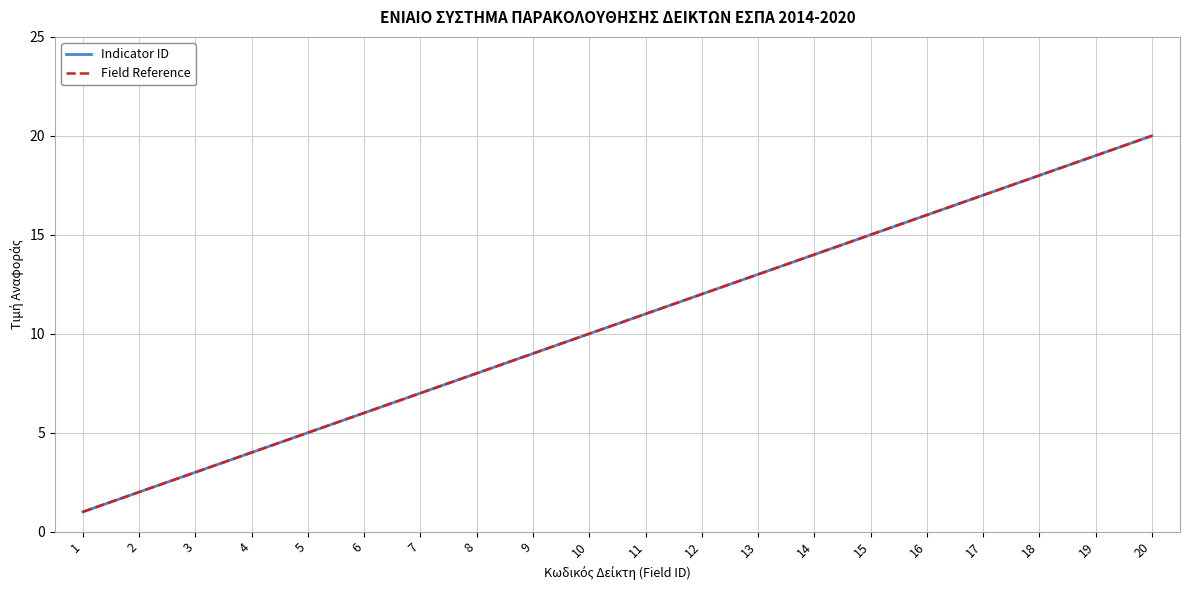

True or false: Indicator ID has a value of 5 at 5.

True